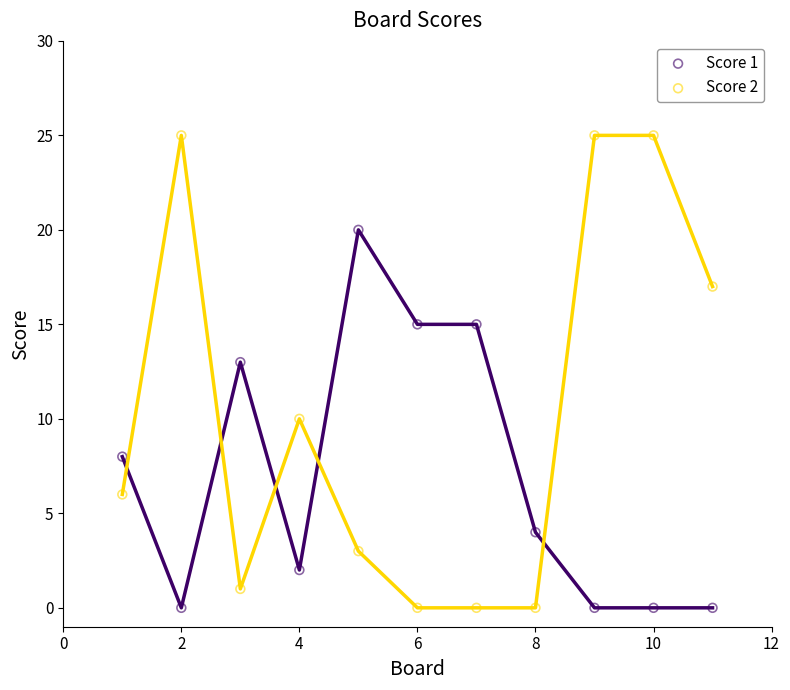

Across all series, what Y value is closest to 12?

13